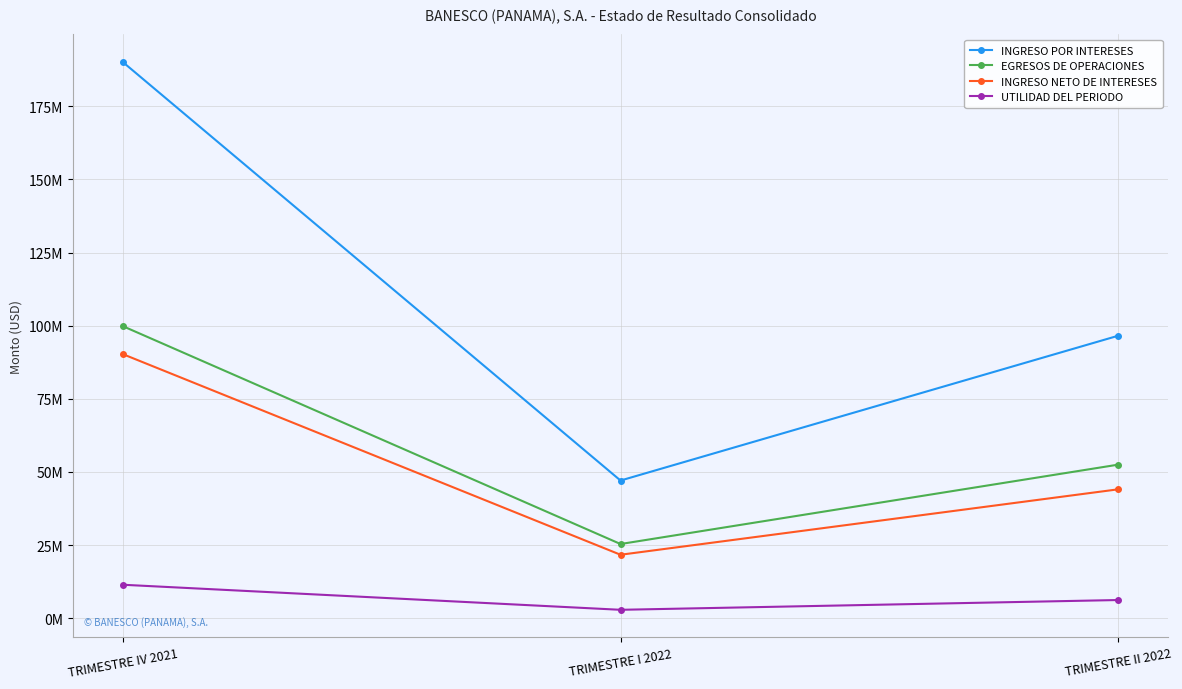

What are all the series names shown in the legend?

INGRESO POR INTERESES, EGRESOS DE OPERACIONES, INGRESO NETO DE INTERESES, UTILIDAD DEL PERIODO